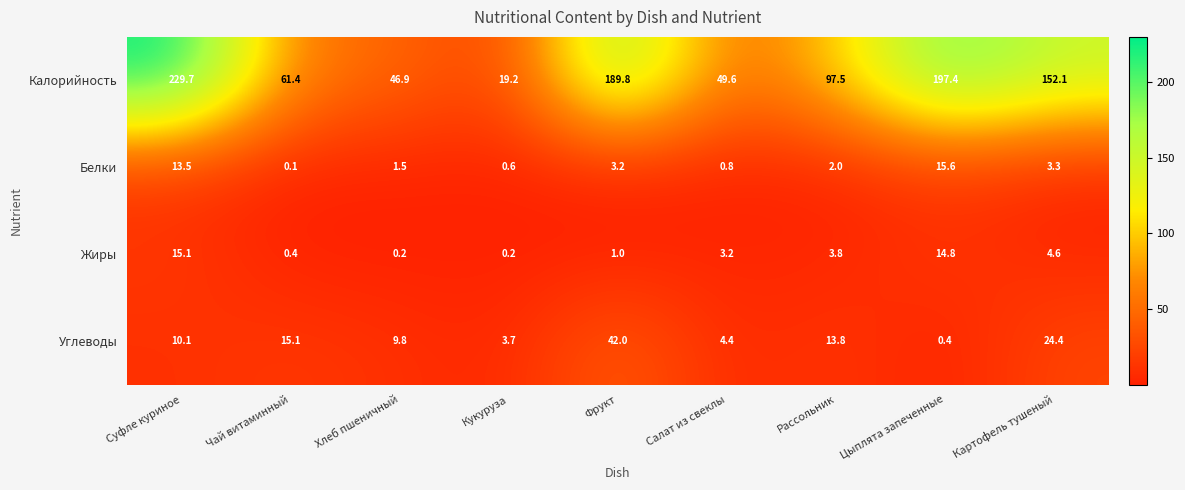

Count the number of categories in the chart.

9